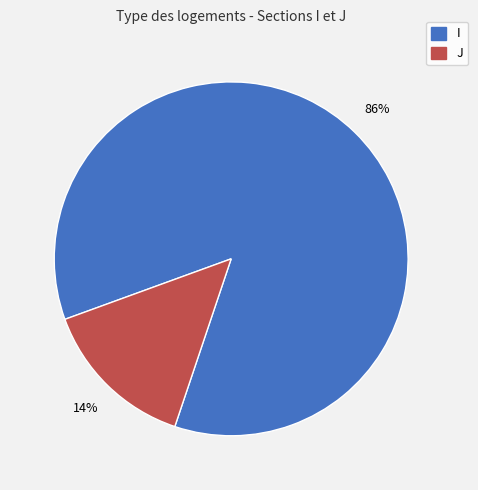

What is the smallest slice in the pie chart?

J